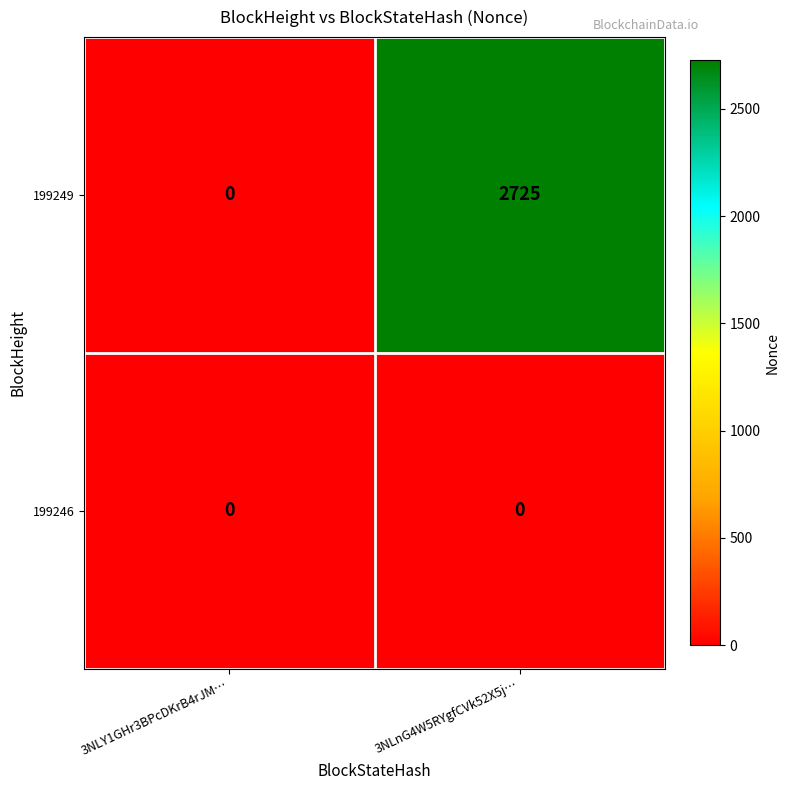

Count the number of categories in the chart.

2